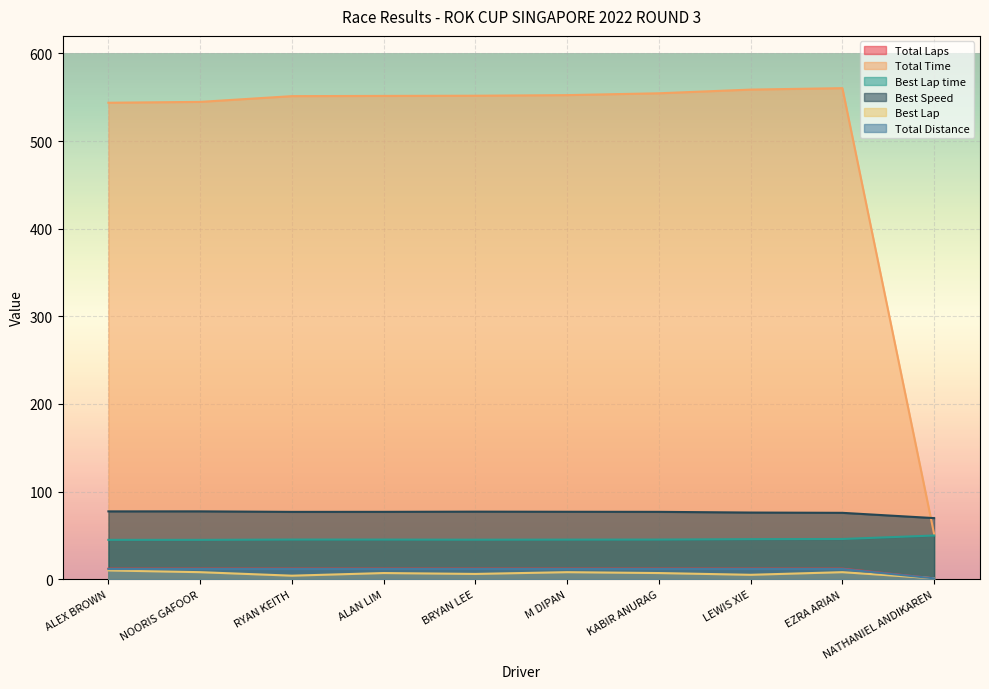

Which series has the largest range (max minus min)?

Total Time